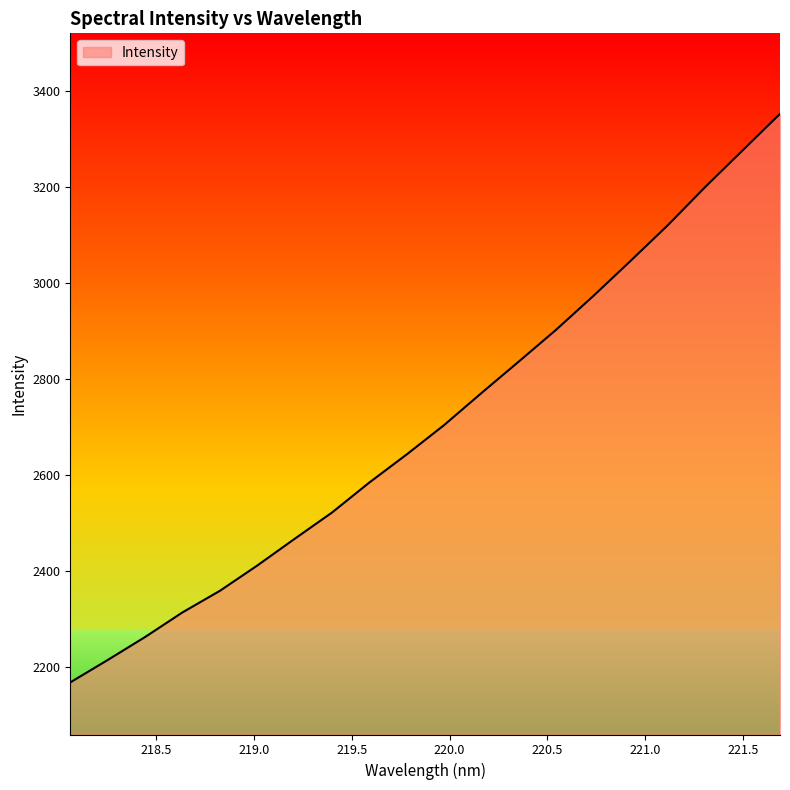

What is the maximum value shown in the chart?

3351.6